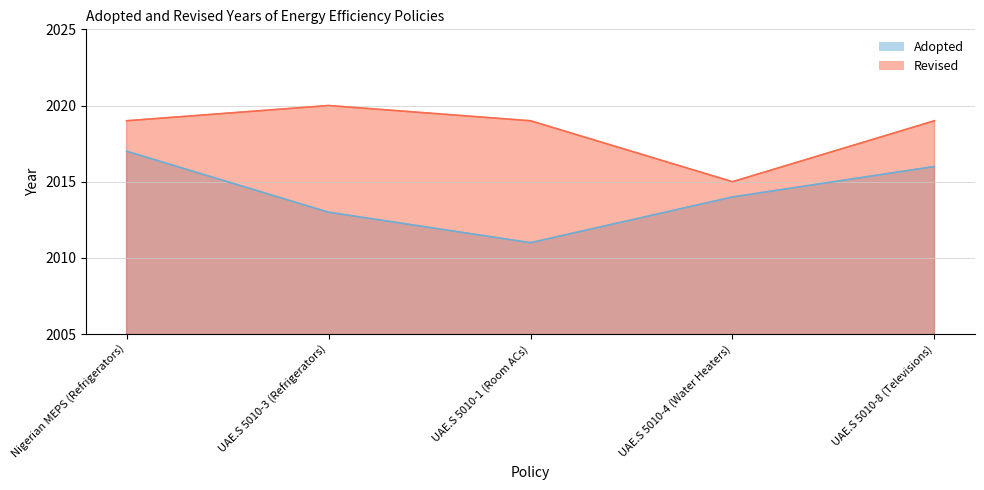

Reading left to right, transcribe all the data shown in this chart.

Adopted: Nigerian MEPS (Refrigerators)=2017	UAE.S 5010-3 (Refrigerators)=2013	UAE.S 5010-1 (Room ACs)=2011	UAE.S 5010-4 (Water Heaters)=2014	UAE.S 5010-8 (Televisions)=2016
Revised: Nigerian MEPS (Refrigerators)=2019	UAE.S 5010-3 (Refrigerators)=2020	UAE.S 5010-1 (Room ACs)=2019	UAE.S 5010-4 (Water Heaters)=2015	UAE.S 5010-8 (Televisions)=2019